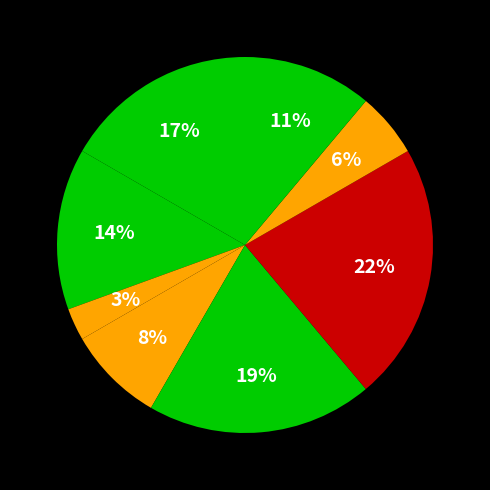

How many slices are in this pie chart?

8